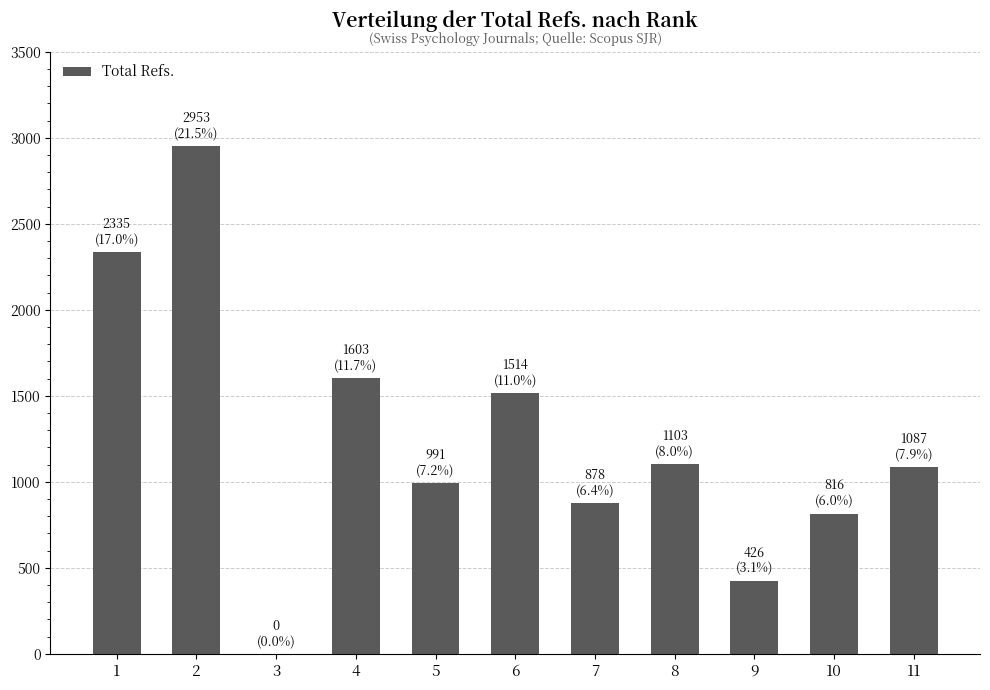

Does the chart contain stacked bars?

No